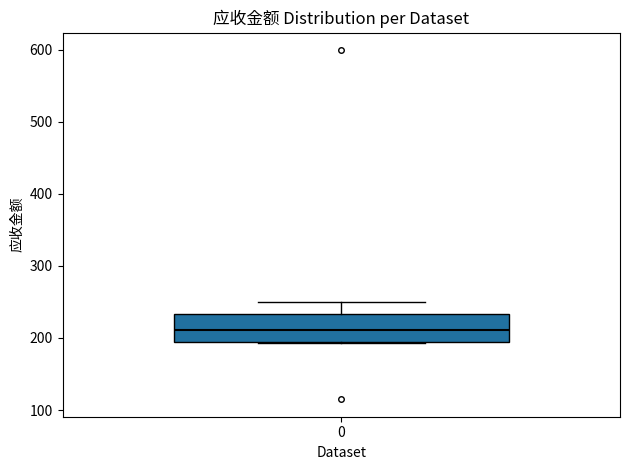

Read this box plot against the y-axis: the position of the median line, the range covered by the box, and the ends of both whiskers. The values are not printed on the chart, so give them approximately, as read against the axis.

median 210, box 190 to 230, whiskers 190 to 250